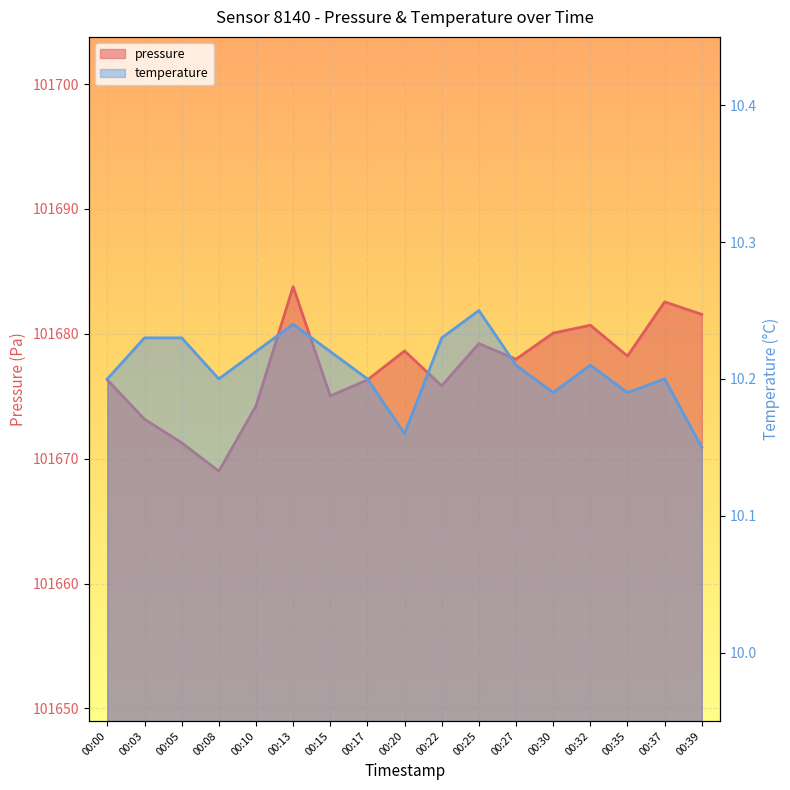

How many lines are shown in the chart?

2